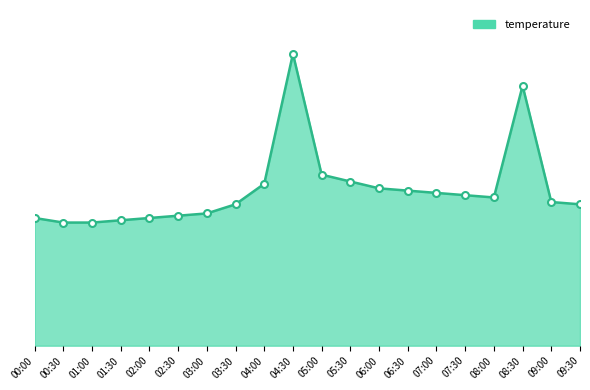

What is the smallest value displayed?

5.4